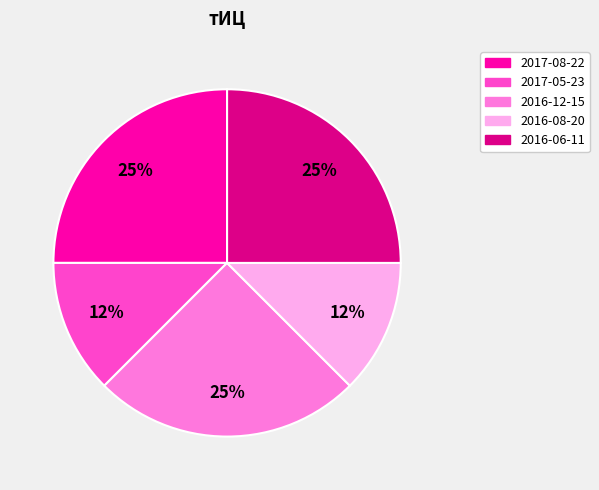

Does any single category account for the majority?

No